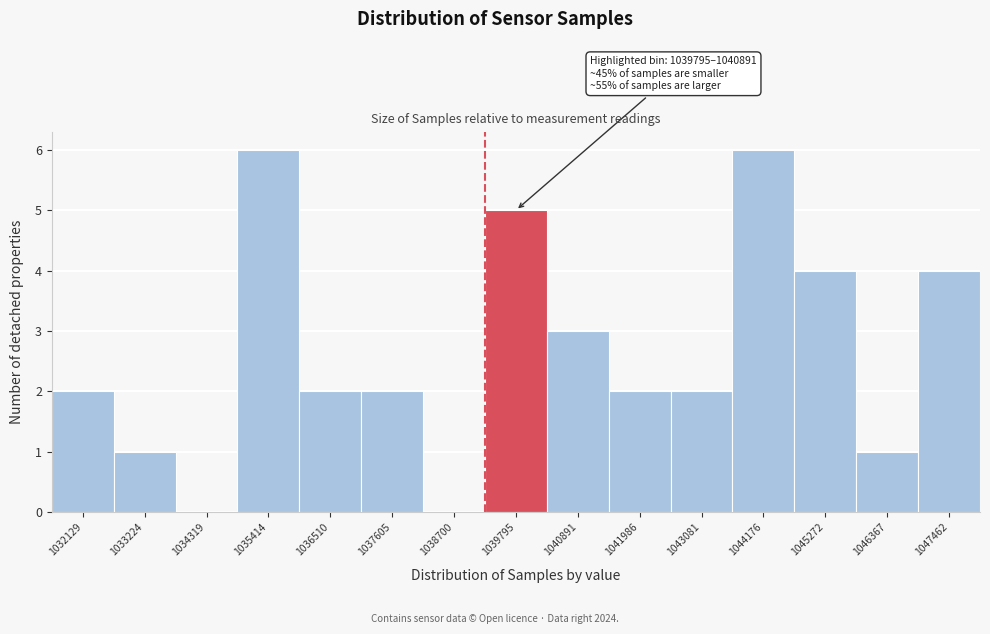

Reading right to left, extract all data points from this chart.

1047462=4	1046367=1	1045272=4	1044176=6	1043081=2	1041986=2	1040891=3	1039795=5	1038700=0	1037605=2	1036510=2	1035414=6	1034319=0	1033224=1	1032129=2